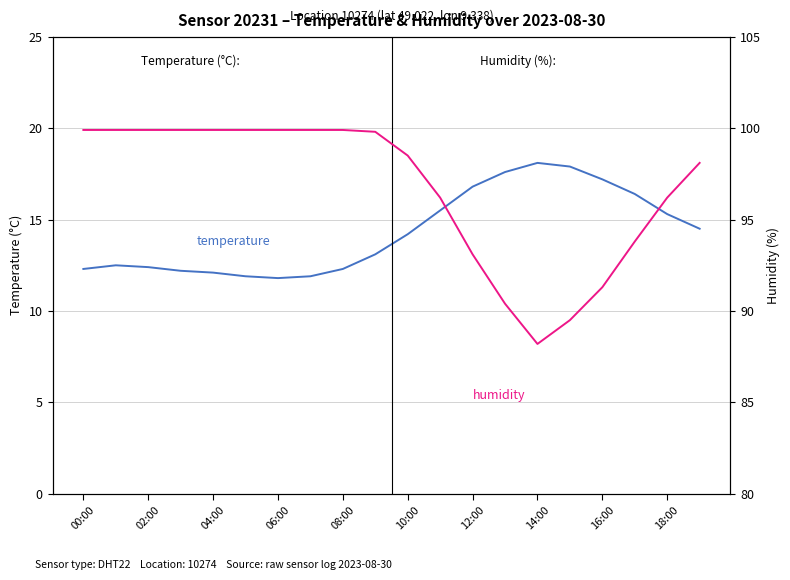

Is the value of temperature at 10 greater than the value of humidity at 15?

No